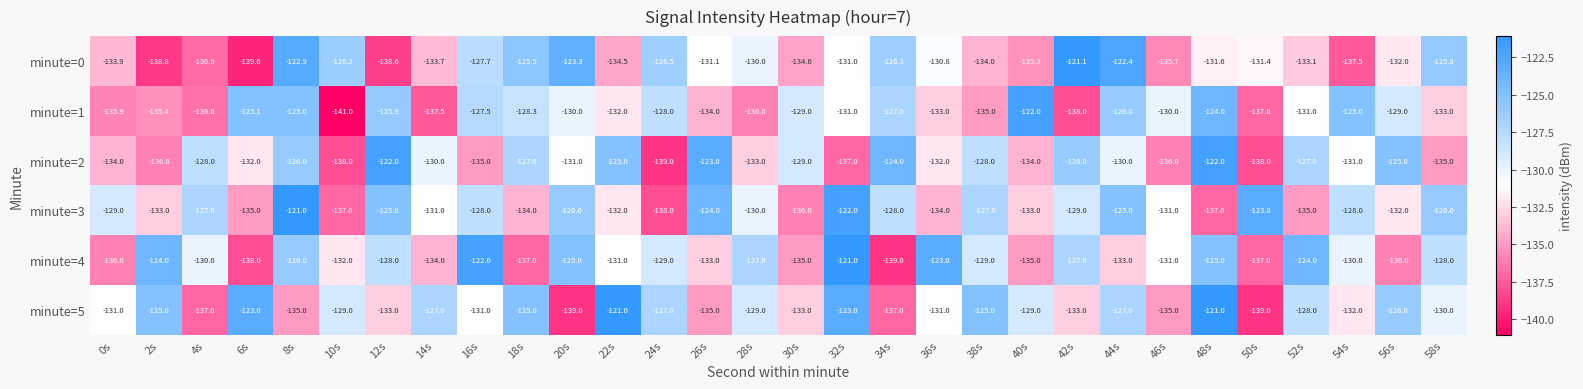

What is the spread (max minus min) of values at 16s?

13.0